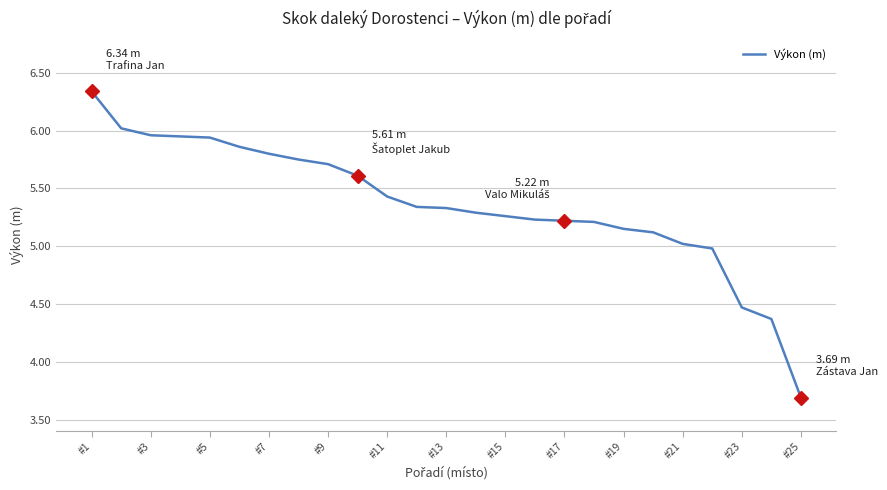

How many lines are shown in the chart?

1